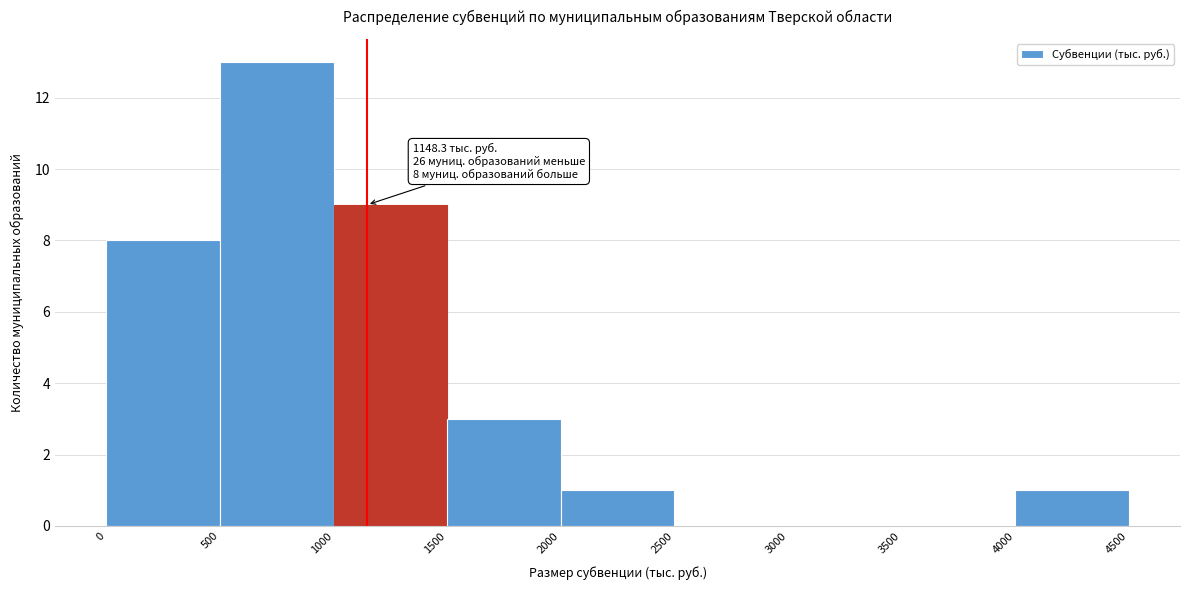

Over which range of the x-axis is the bar tallest?

500 to 1000